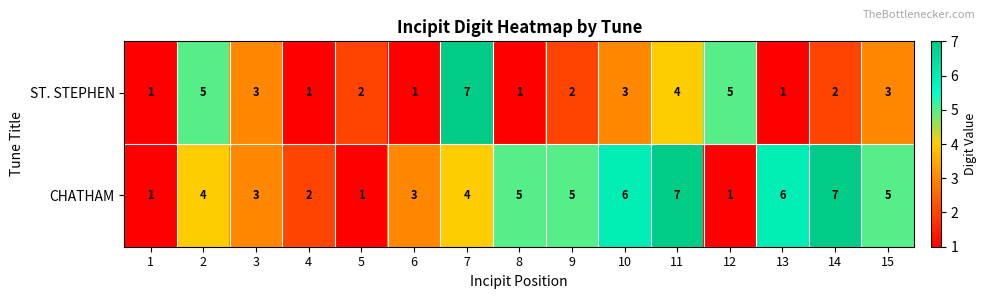

How many data points does each series have?

15